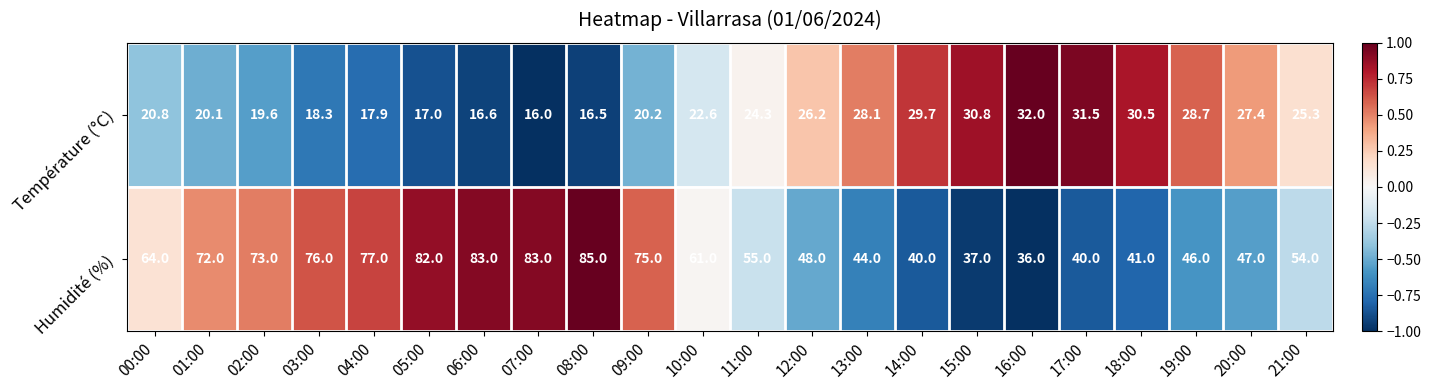

Where does the Température (°C) series first go above 24?

11:00